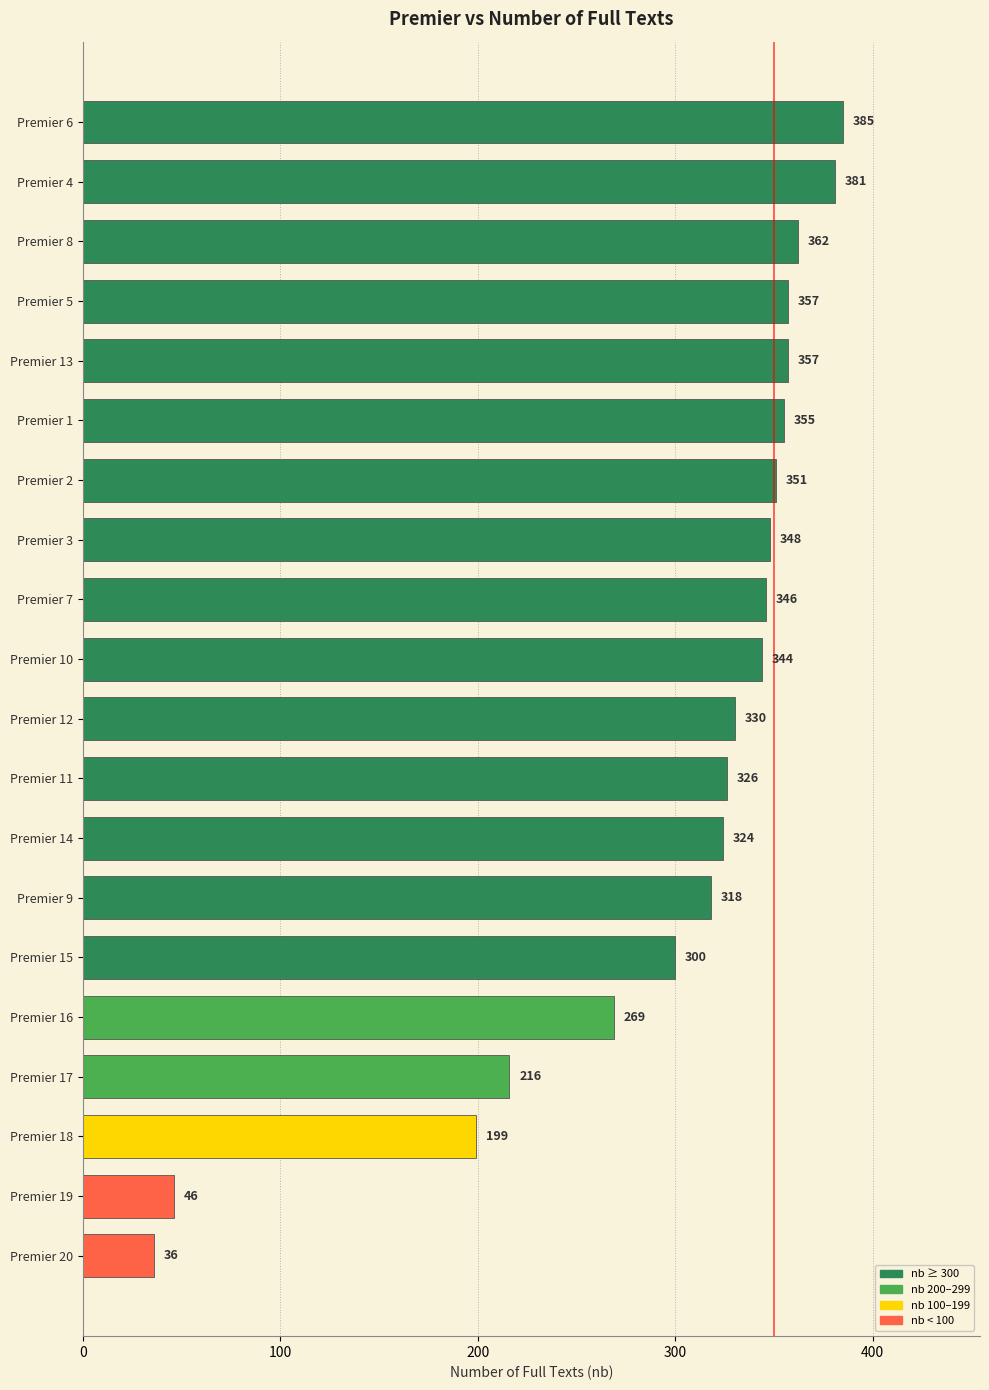

How many series are shown in this chart?

1